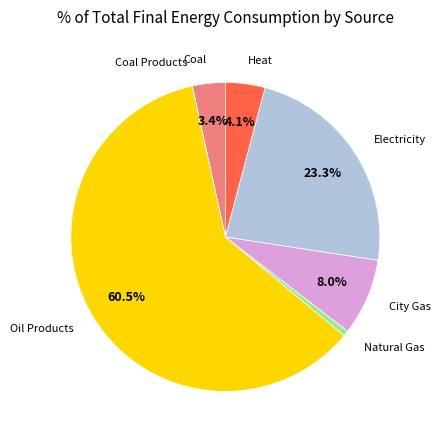

Is there any slice that represents more than half of the pie?

Yes